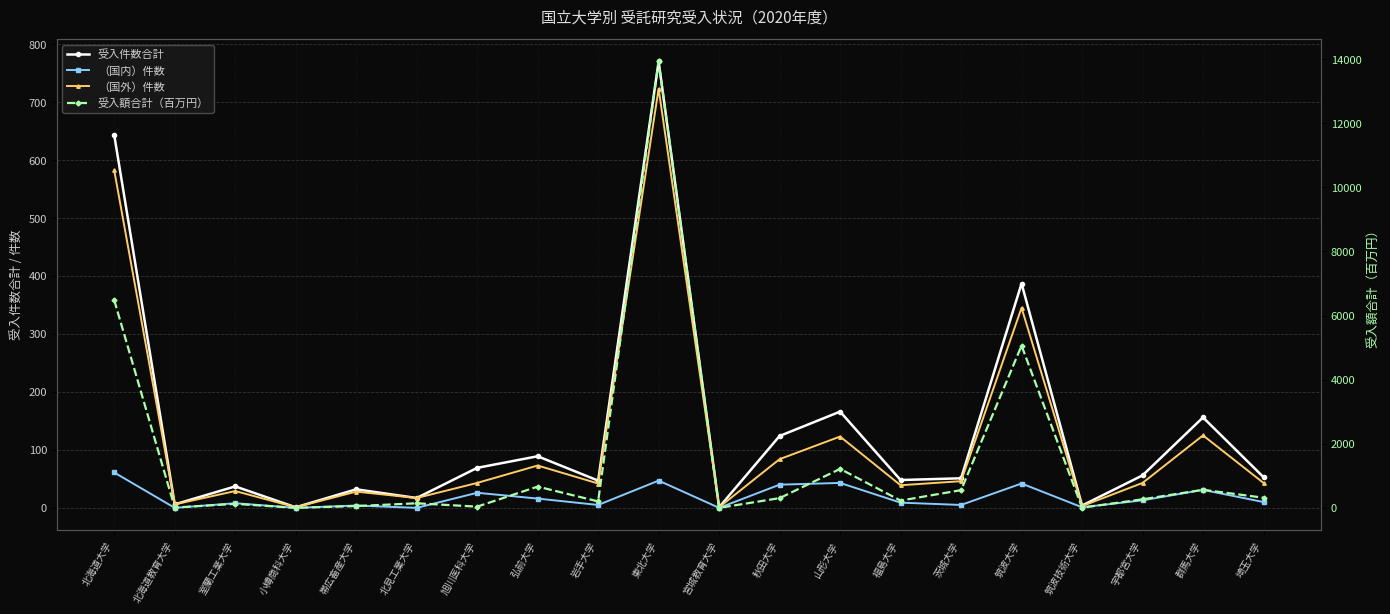

At which category does 受入件数合計 reach its first local peak?

室蘭工業大学